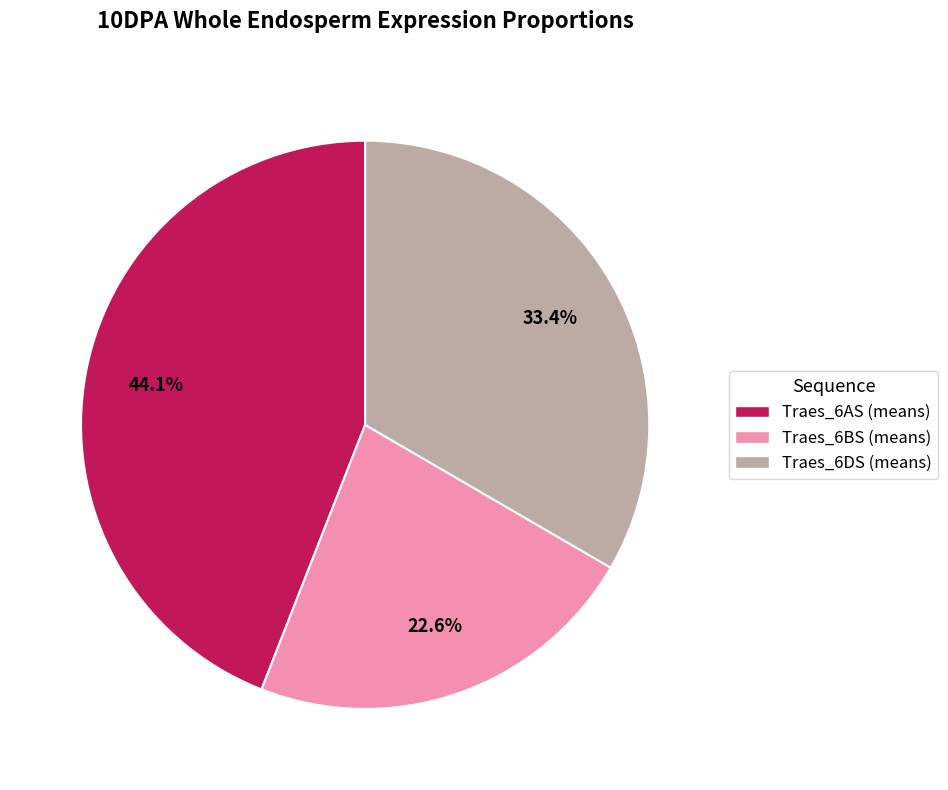

To the nearest percent, what is the average slice percentage?

33%